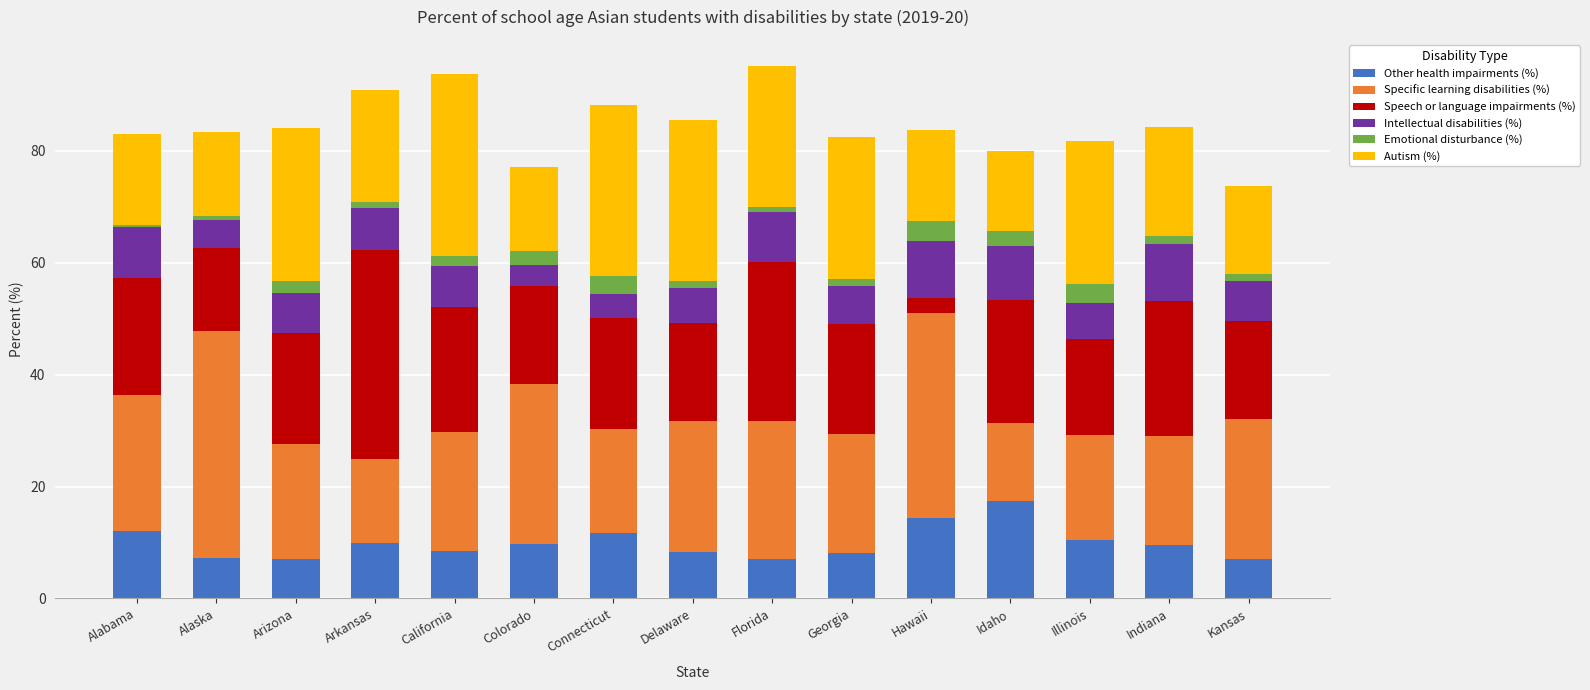

What is the total value across all series at Idaho?

79.9